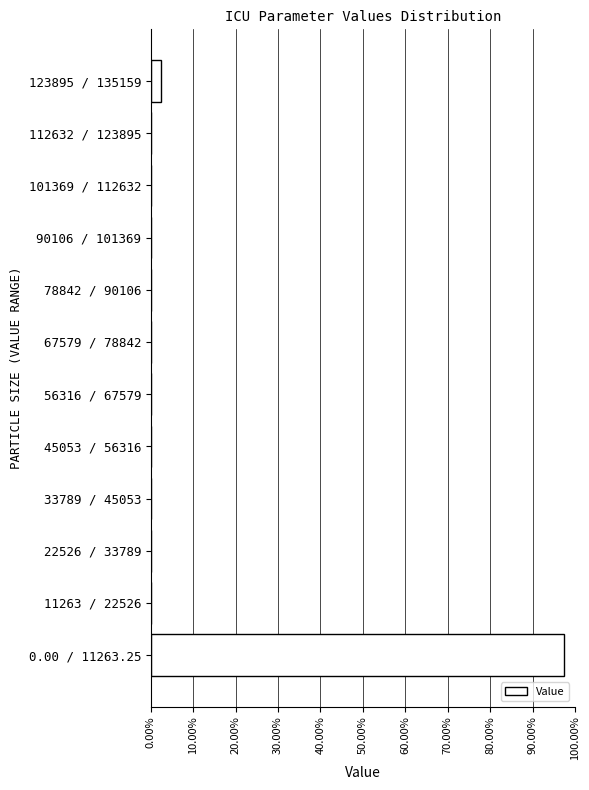

Reading top to bottom, extract all data points from this chart.

123895 / 135159=2.5	112632 / 123895=0.0	101369 / 112632=0.0	90106 / 101369=0.0	78842 / 90106=0.0	67579 / 78842=0.0	56316 / 67579=0.0	45053 / 56316=0.0	33789 / 45053=0.0	22526 / 33789=0.0	11263 / 22526=0.0	0.00 / 11263.25=97.5